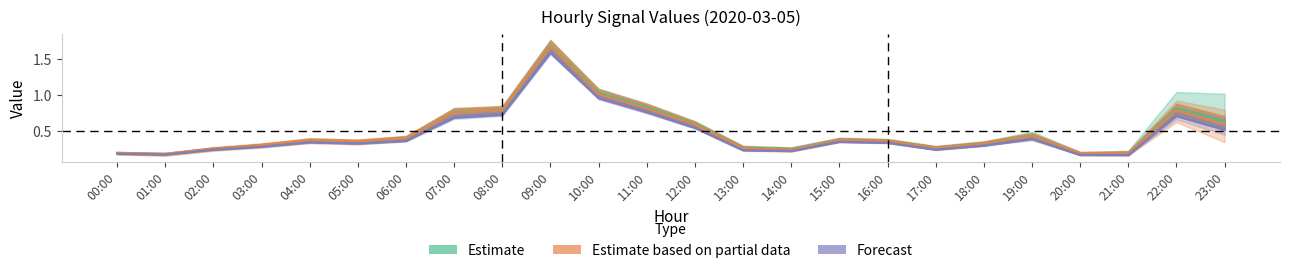

What position from the right is 10:00?

14